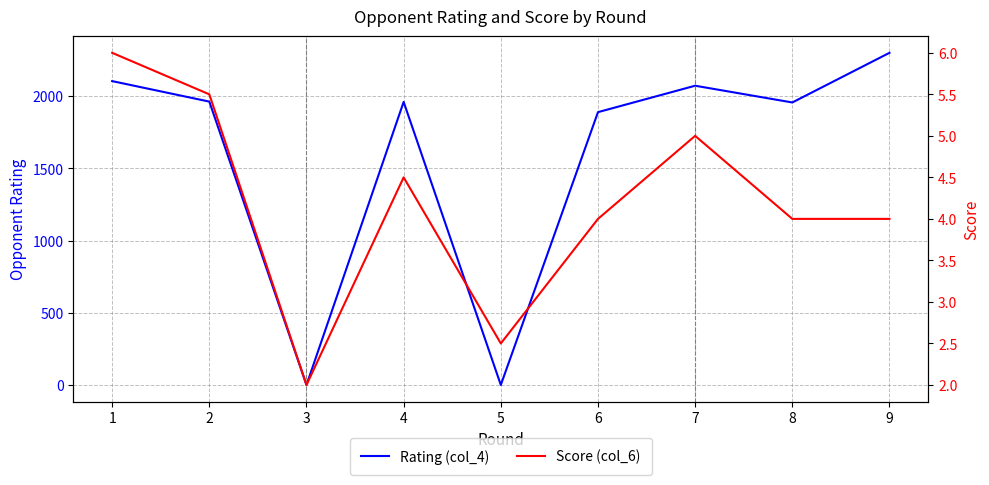

What is the difference between the second highest and minimum values in the Score (col_6) series?

3.5